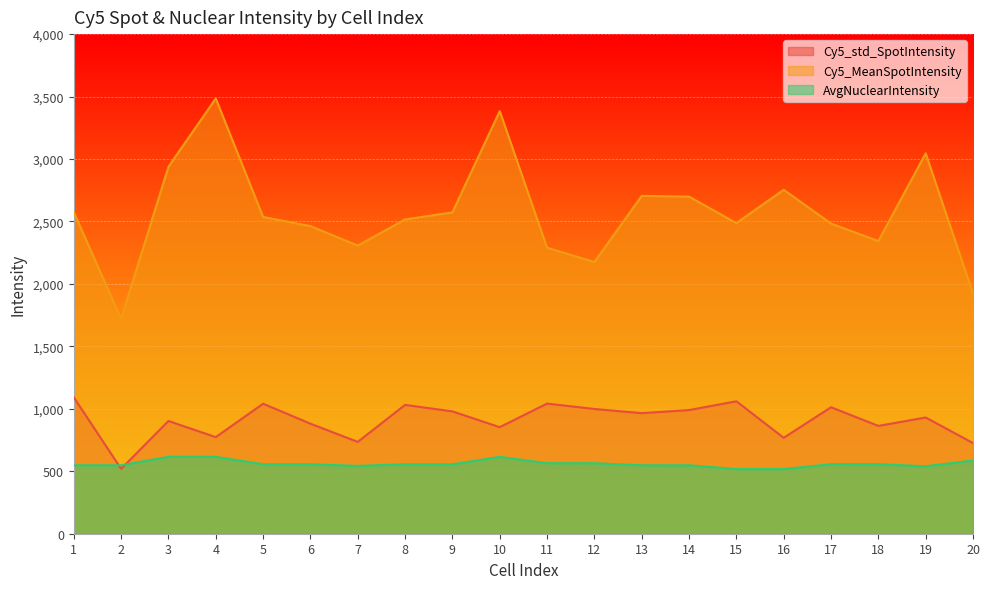

Which category has the lowest value in the Cy5_MeanSpotIntensity series?

2